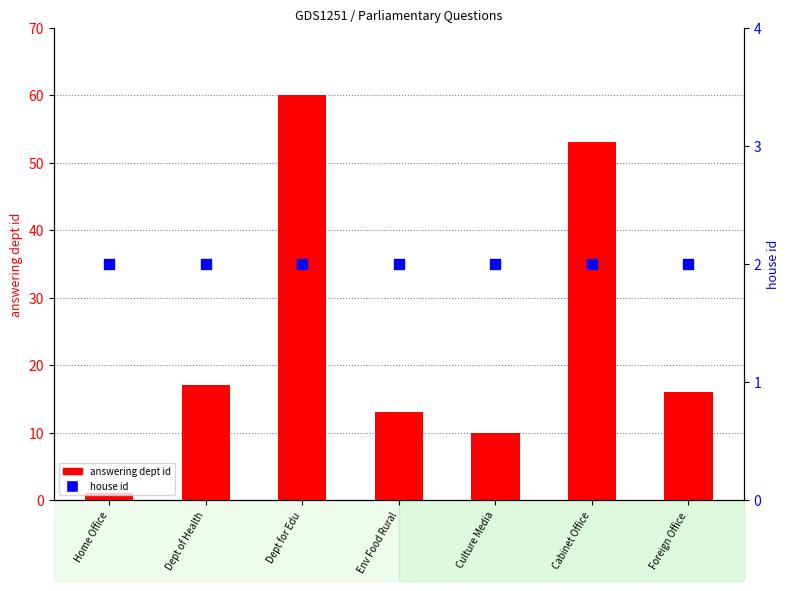

At how many categories does at least one series exceed 58?

1